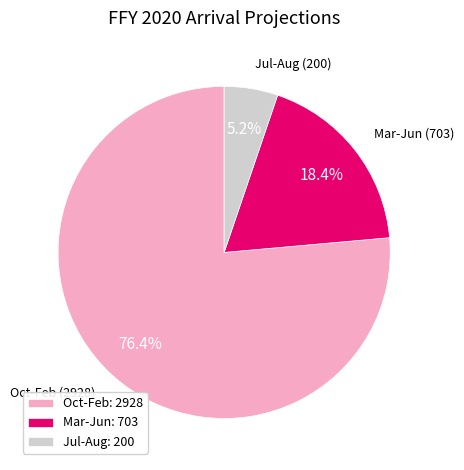

Which category has the smallest portion of the pie?

Jul-Aug: 200